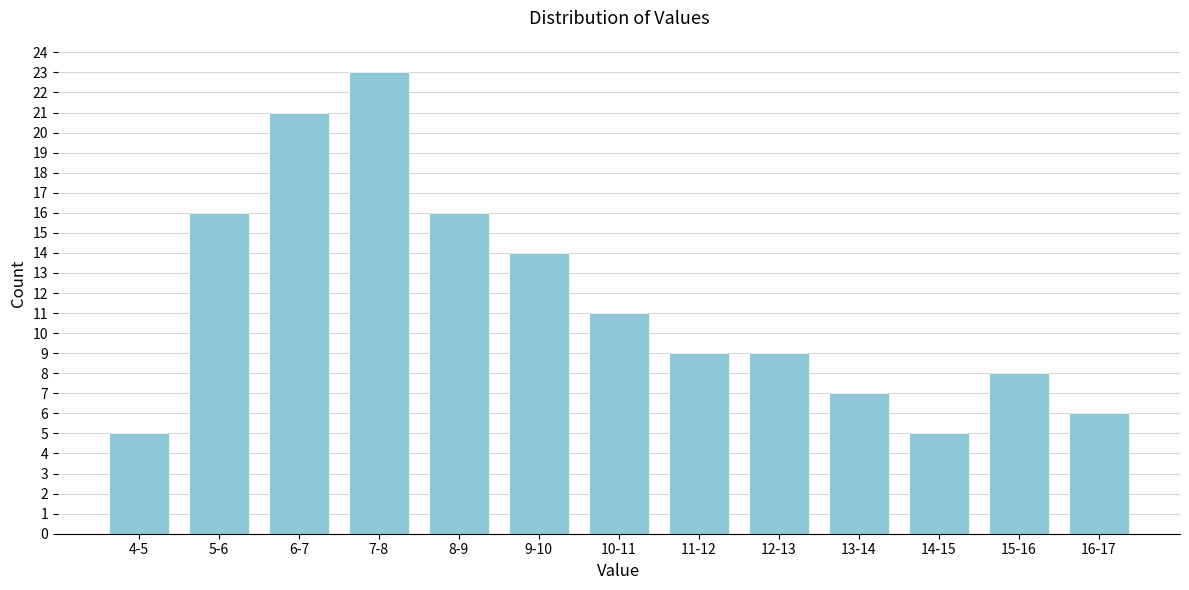

Reading left to right, extract all data points from this chart.

5	16	21	23	16	14	11	9	9	7	5	8	6